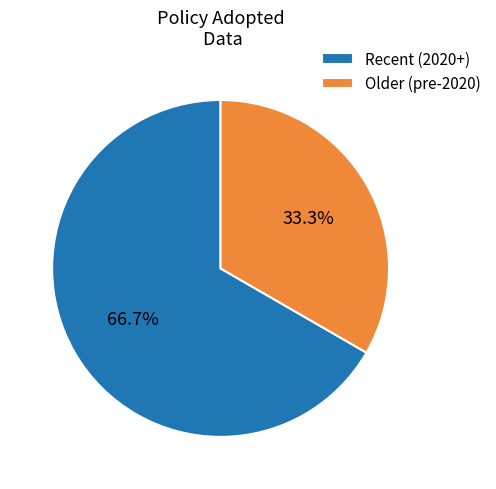

To the nearest percent, what is the average slice percentage?

50%